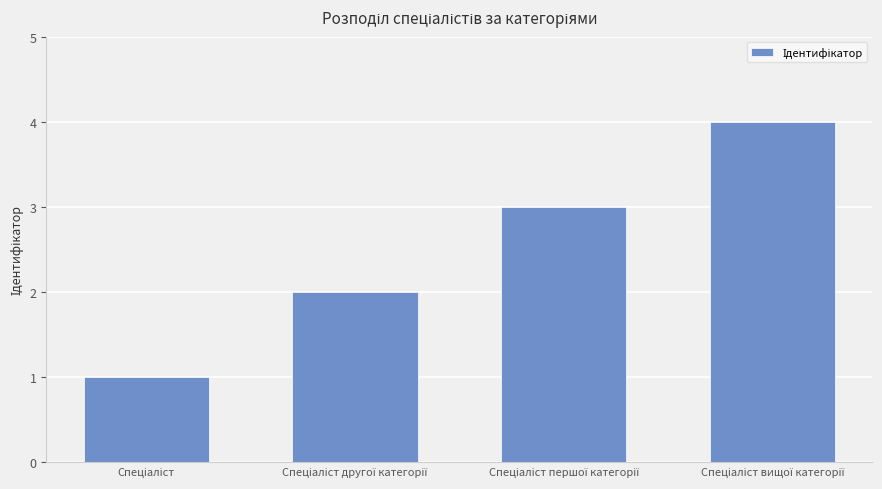

What is the sum of all values?

10